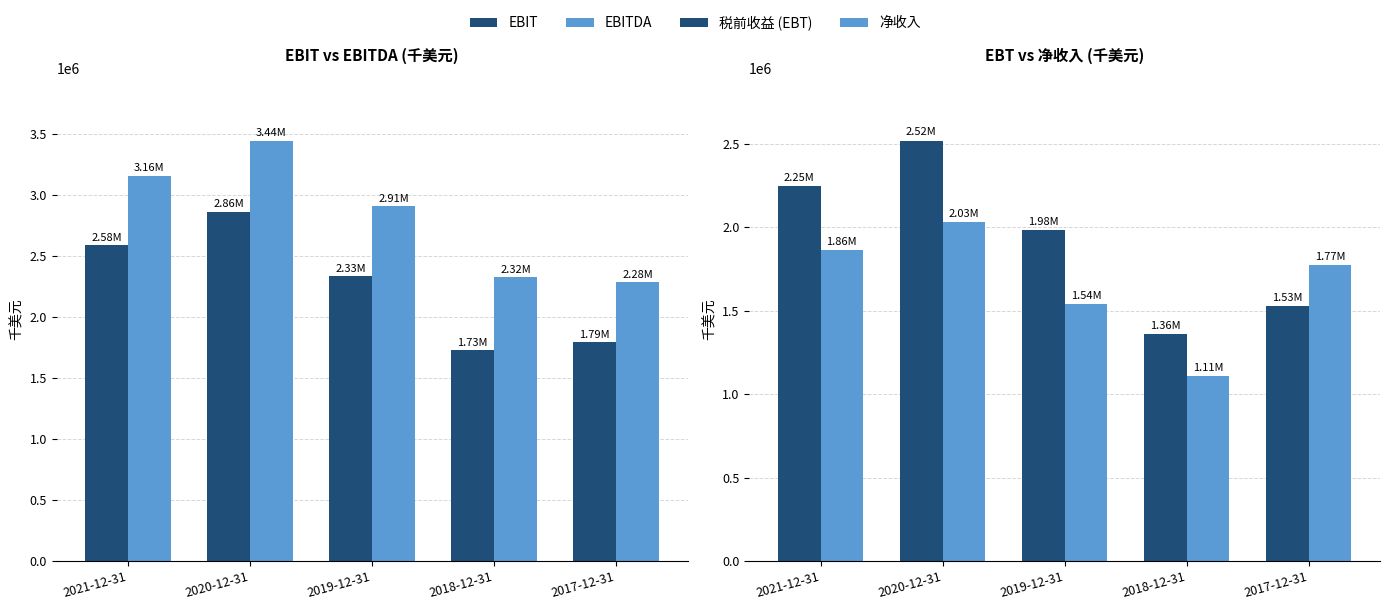

Is it true that 净收入 equals 2727335 at 2020-12-31?

False